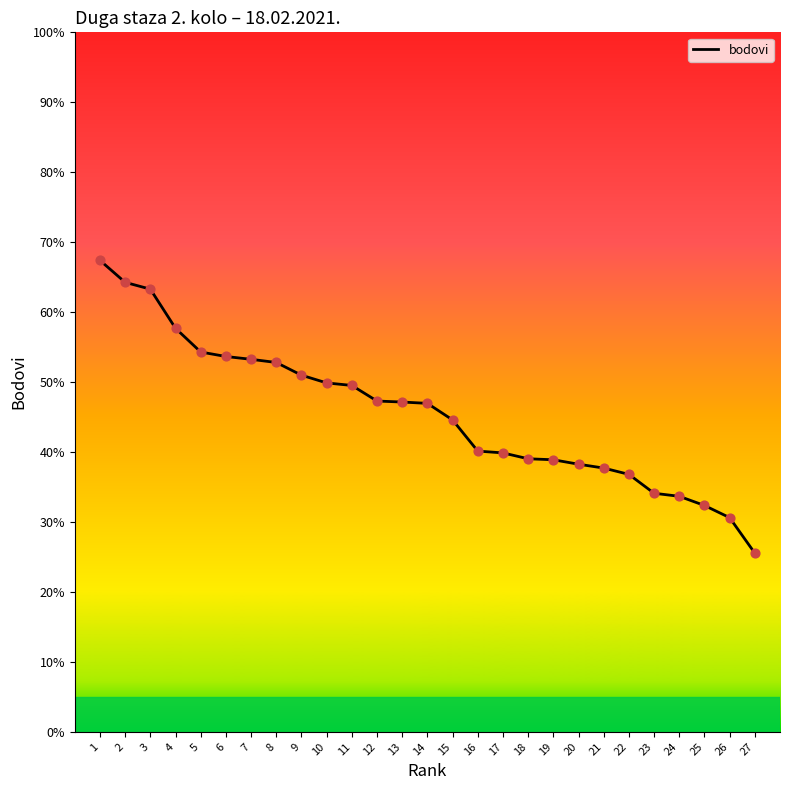

Between 15 and 26, which is larger?

15